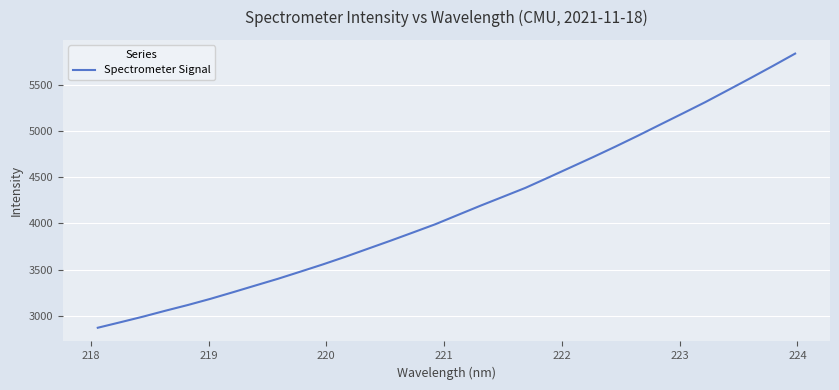

What is the smallest value displayed?

2869.5